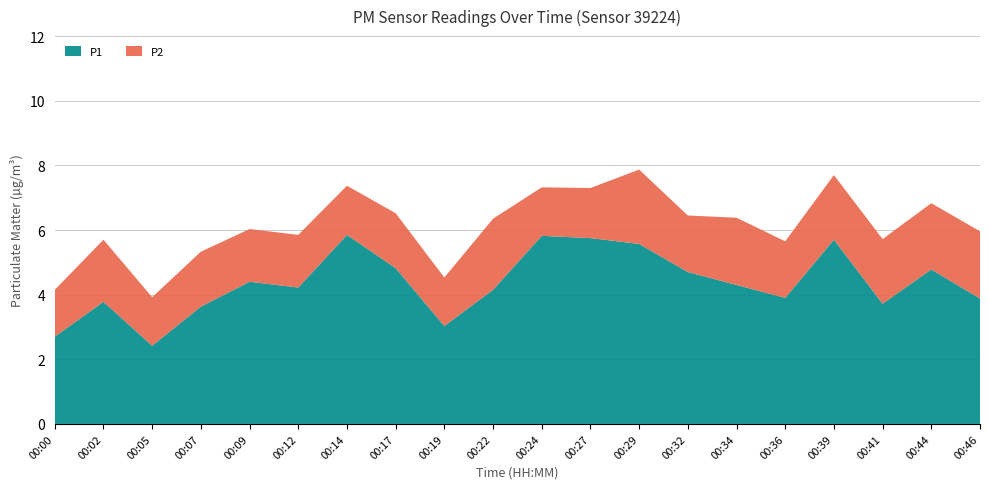

Reading left to right, transcribe all the data shown in this chart.

P1: 2.7	3.8	2.4	3.6	4.4	4.2	5.8	4.8	3.0	4.2	5.8	5.8	5.6	4.7	4.3	3.9	5.7	3.7	4.8	3.9
P2: 1.4	1.9	1.5	1.7	1.6	1.6	1.5	1.7	1.5	2.2	1.5	1.6	2.3	1.8	2.1	1.8	2.0	2.0	2.0	2.1